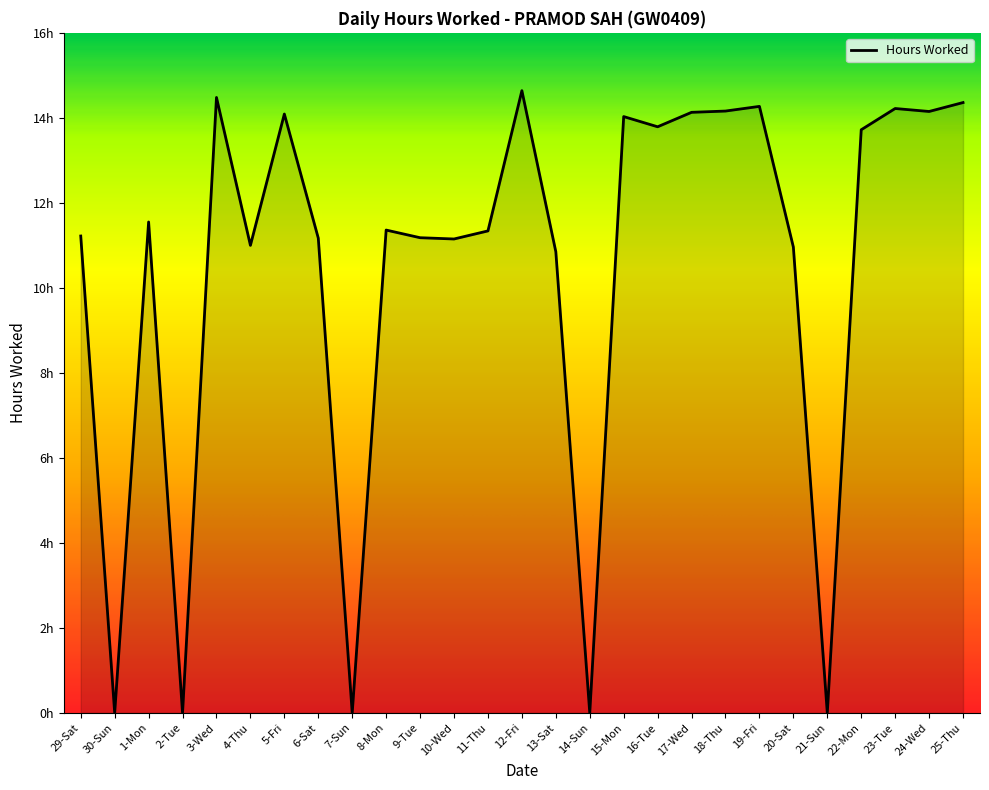

Does the chart display data point markers on the line(s)?

No